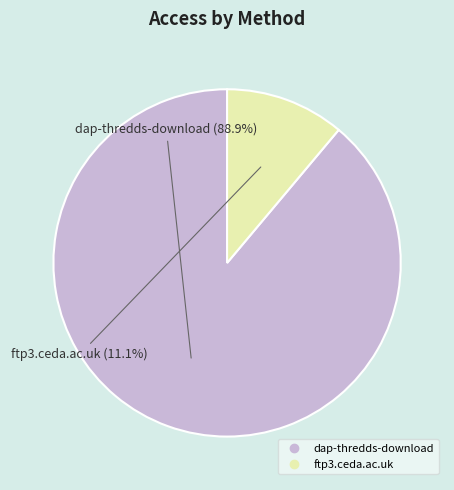

What is the smallest slice in the pie chart?

ftp3.ceda.ac.uk